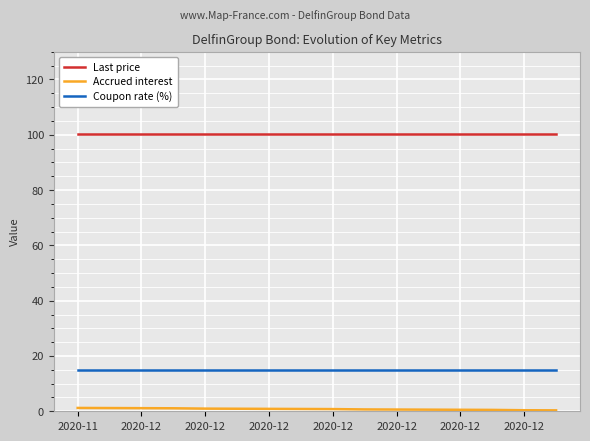

What is the minimum value shown in the chart?

0.3